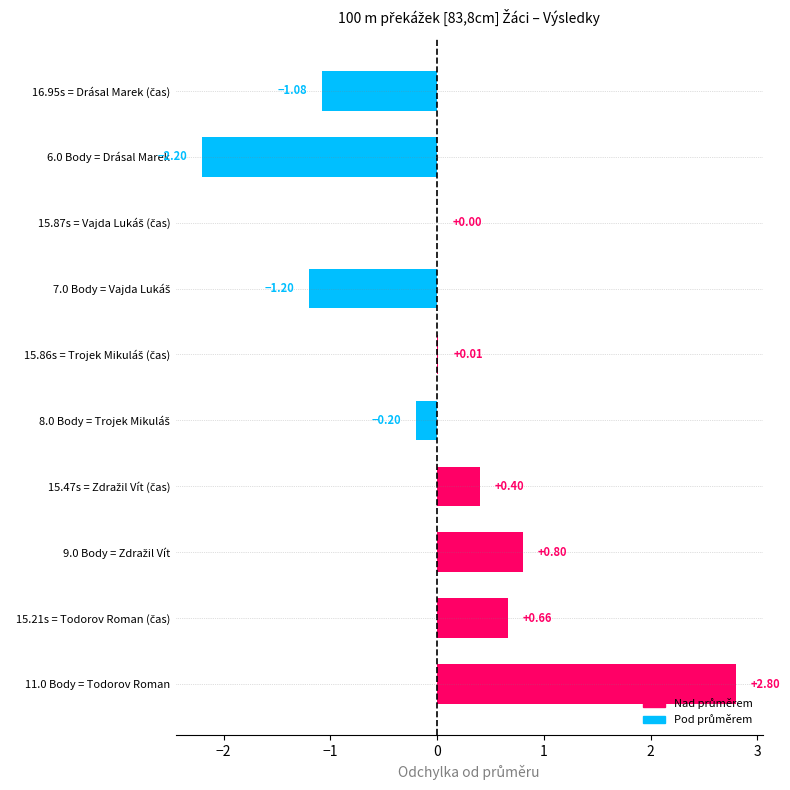

Count the number of values greater than 0.

6